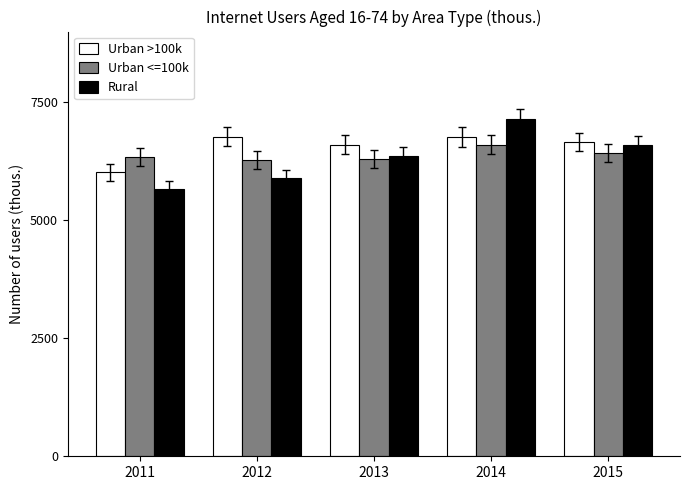

What is the value of the Urban >100k bar at the 2nd from the left?

6773.5